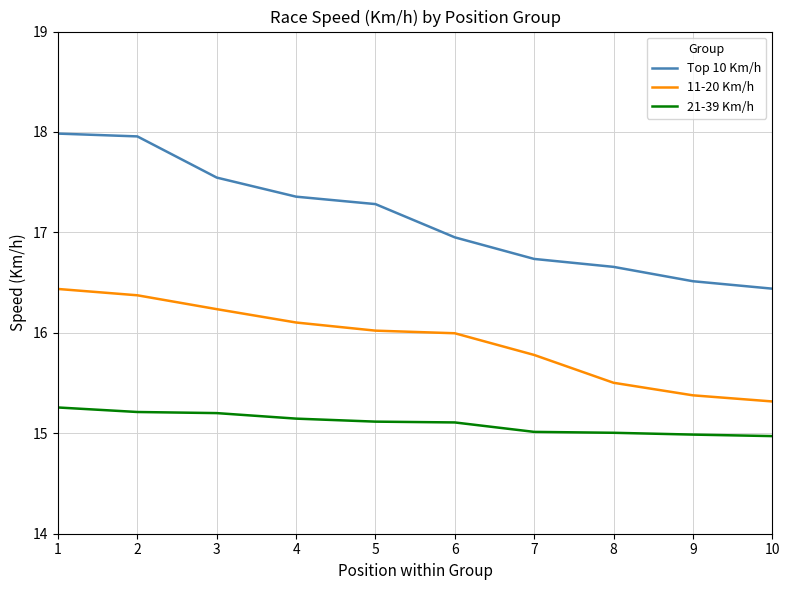

What are all the series names shown in the legend?

Top 10 Km/h, 11-20 Km/h, 21-39 Km/h